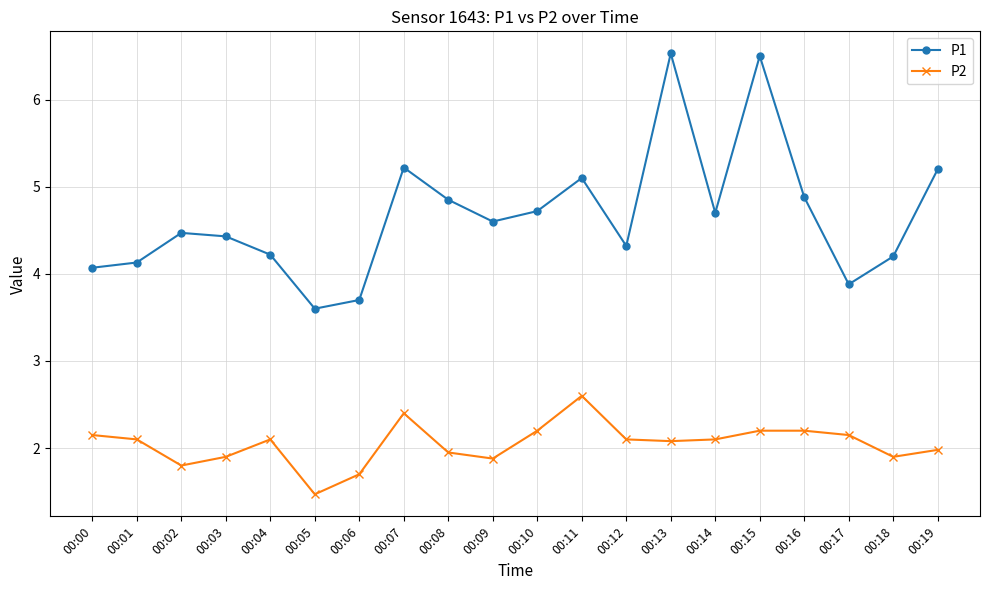

Where does the P1 series first go above 4?

00:00